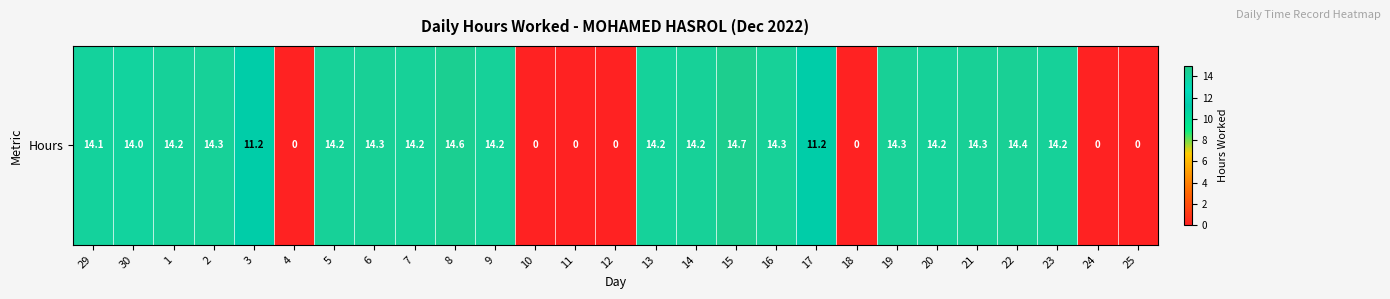

Approximately how many times larger is the value at 17 compared to 30?

0.8